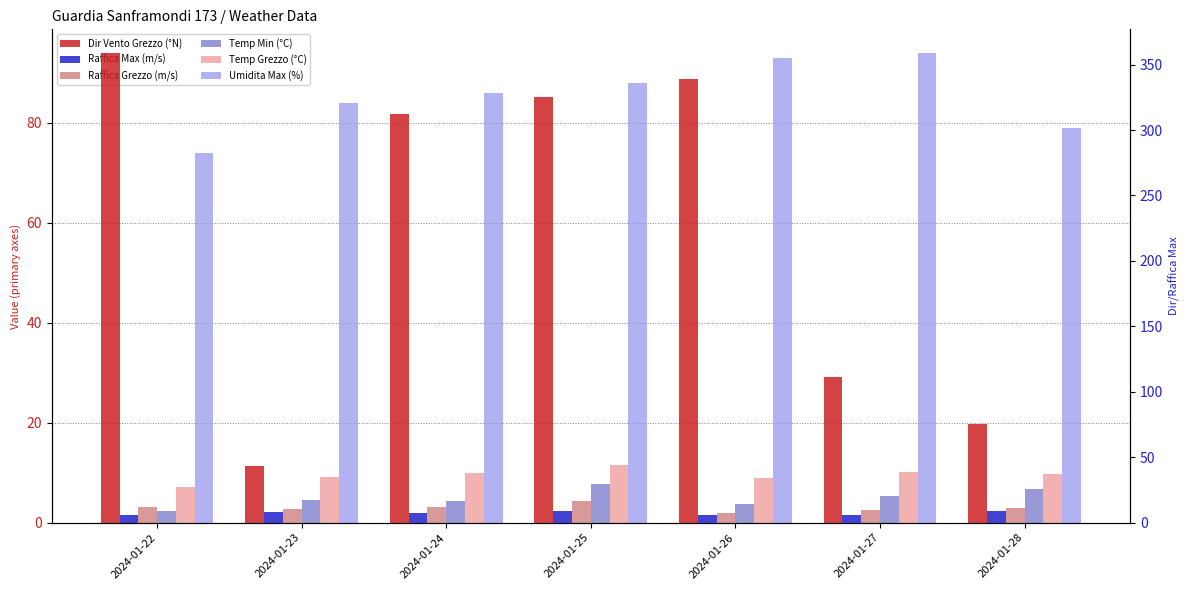

Count the Temp Min (°C) values in the range 3 to 6.

4